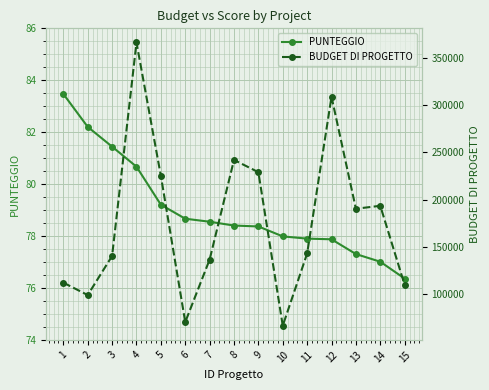

At how many categories does at least one series exceed 89332?

13